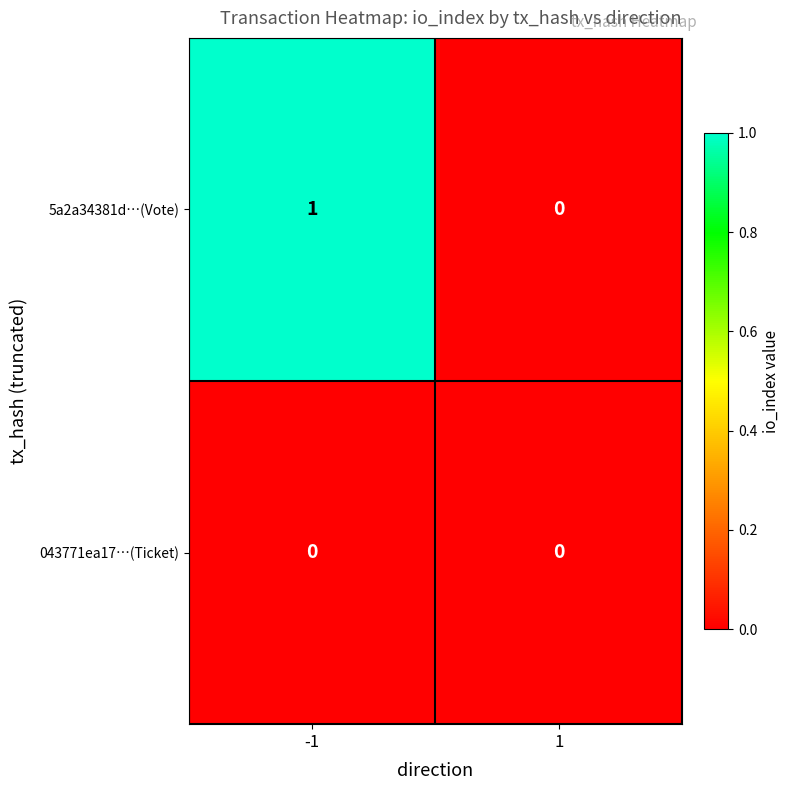

List the series in order of their peak value, highest first.

5a2a34381d…(Vote), 043771ea17…(Ticket)